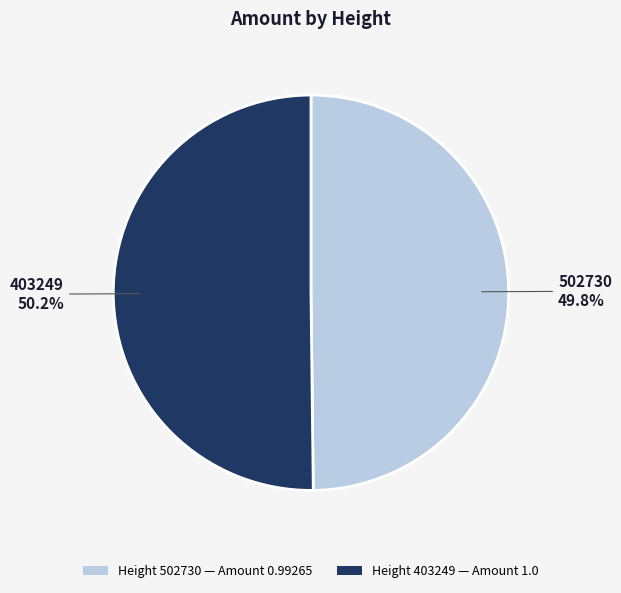

Is there a majority slice in this chart?

Yes